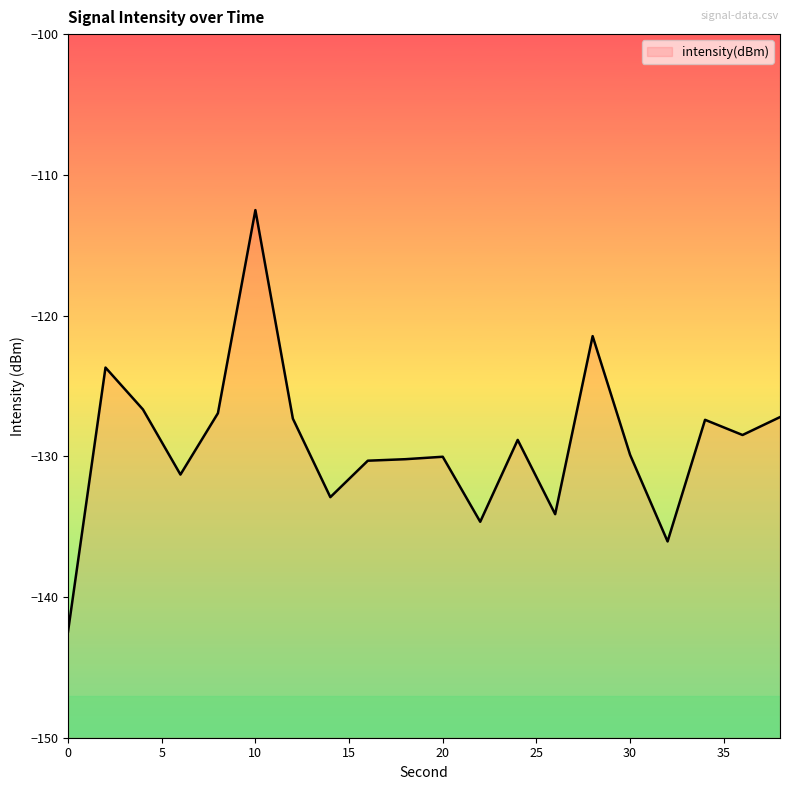

Does the chart have visible grid lines?

No